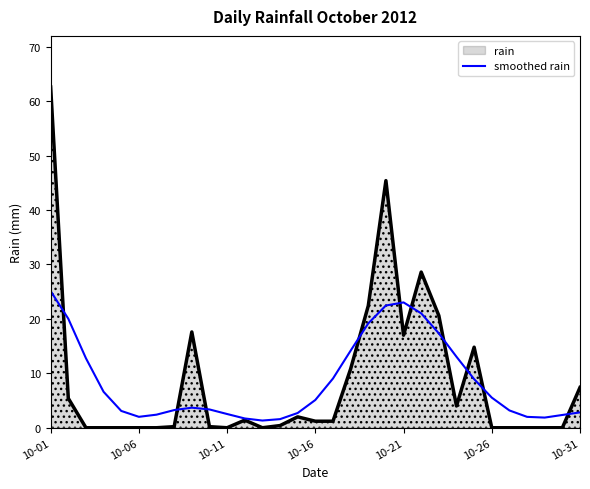

What is the difference between the values at 10-11 and 10-01?

22.6